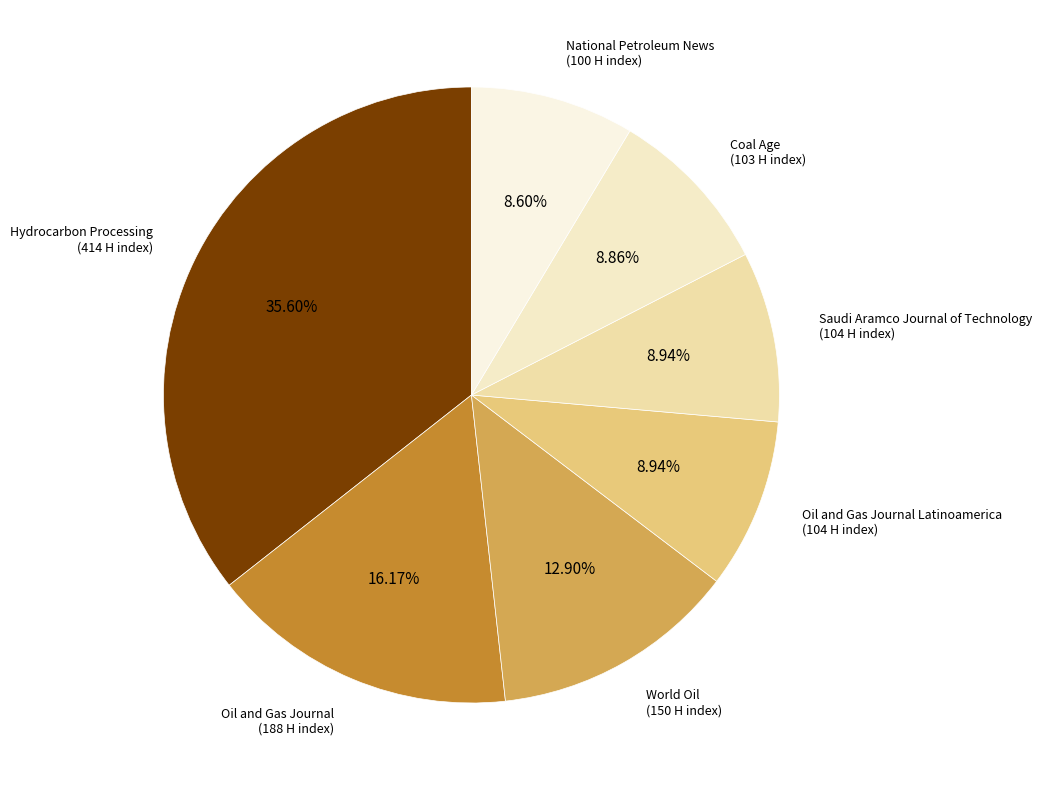

To the nearest percent, what portion does Oil and Gas Journal represent?

16%